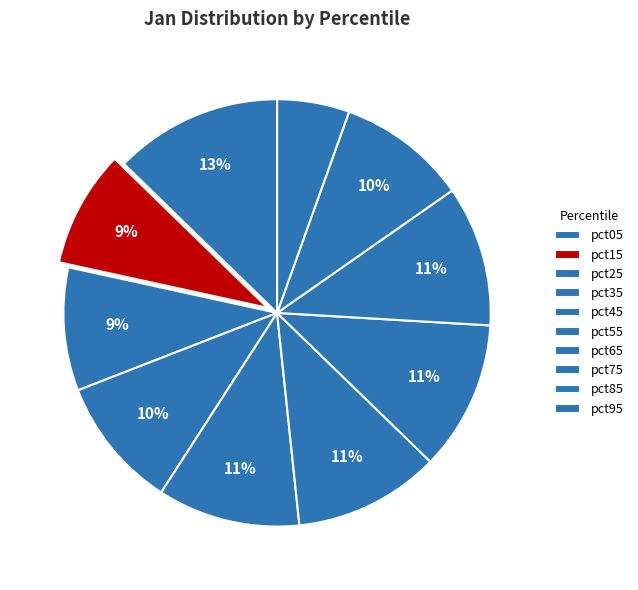

Count the number of slices in the pie.

10